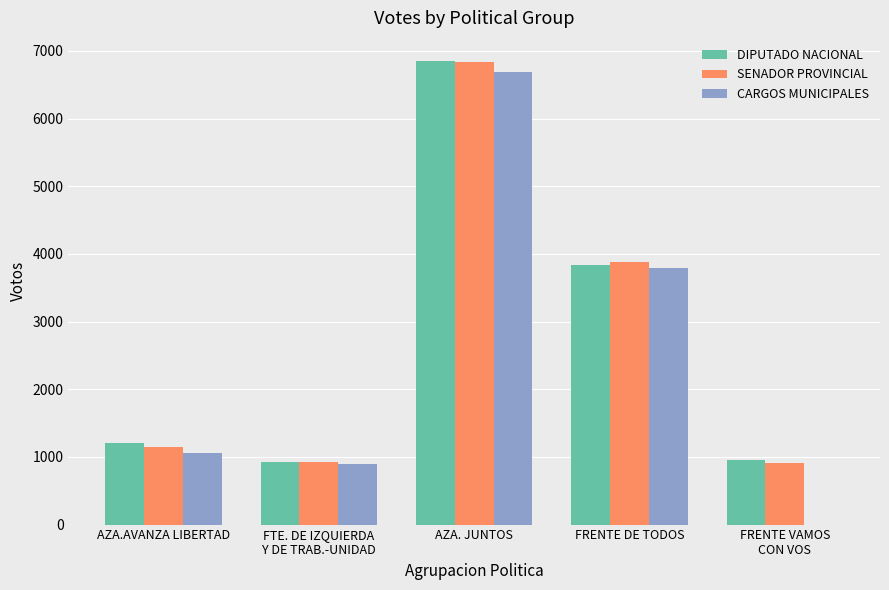

What is the spread (max minus min) of values at FTE. DE IZQUIERDA
Y DE TRAB.-UNIDAD?

42